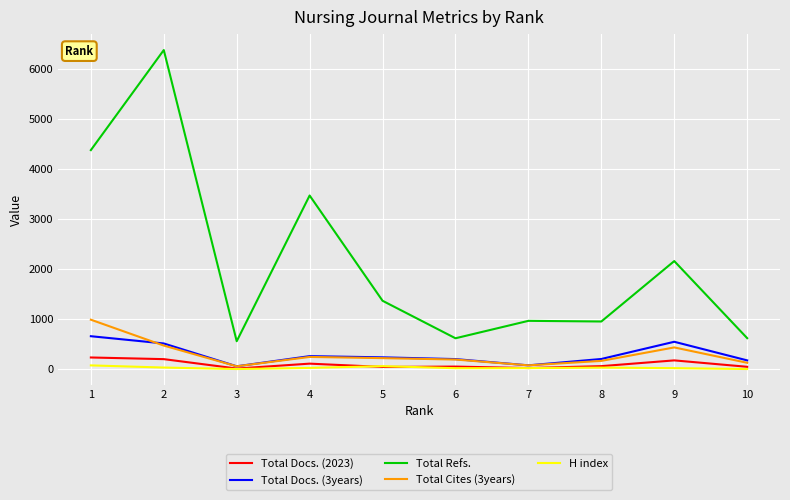

Does the chart display data point markers on the line(s)?

No